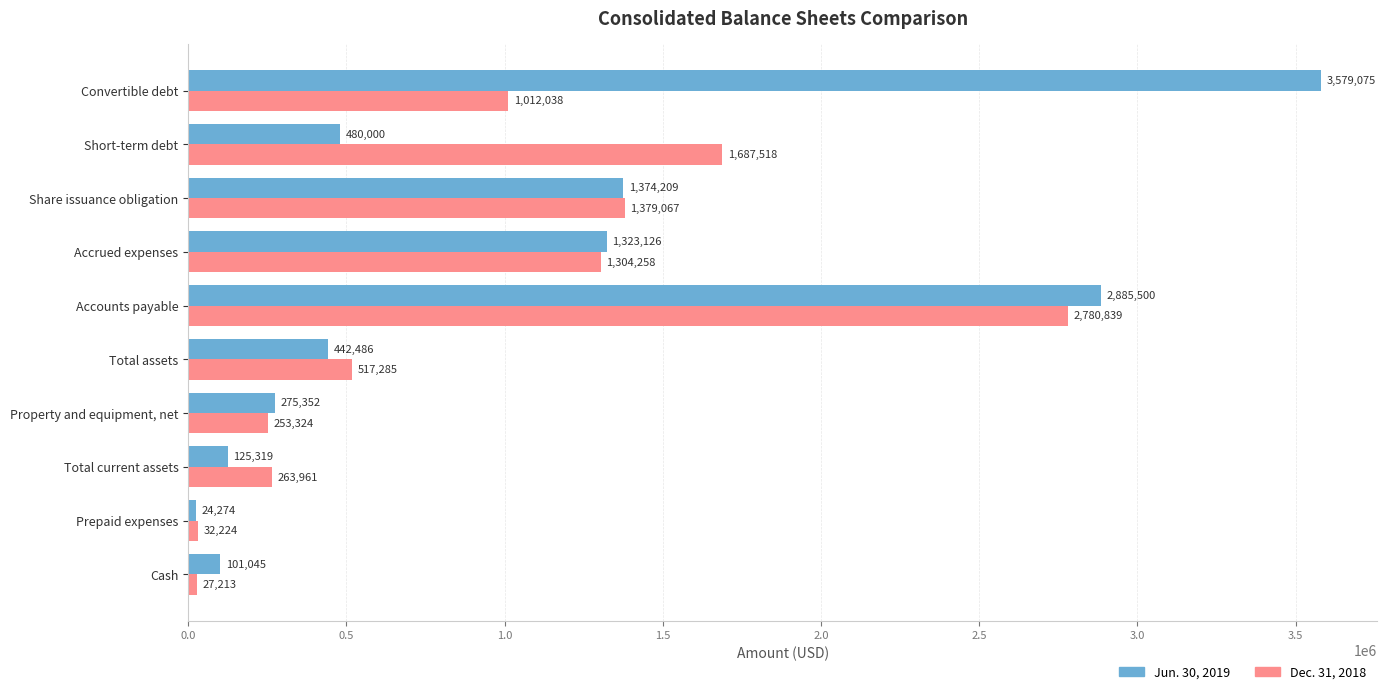

At which label is Dec. 31, 2018 closest to 1404026?

Share issuance obligation